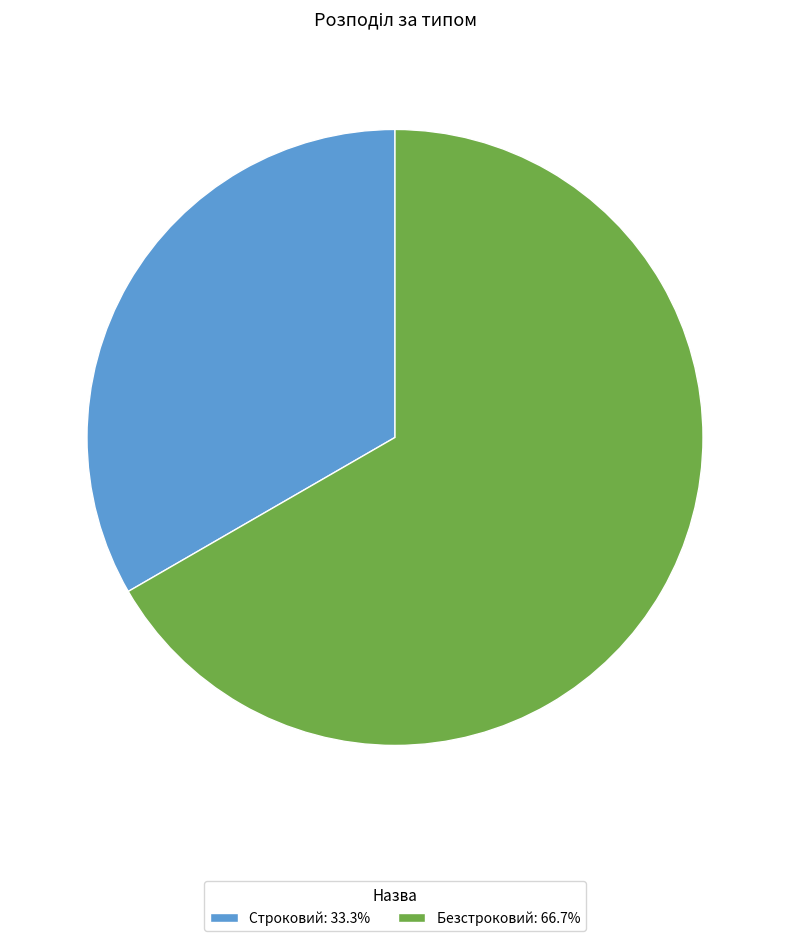

Is the sum of Строковий: 33.3% and Безстроковий: 66.7% greater than half?

Yes